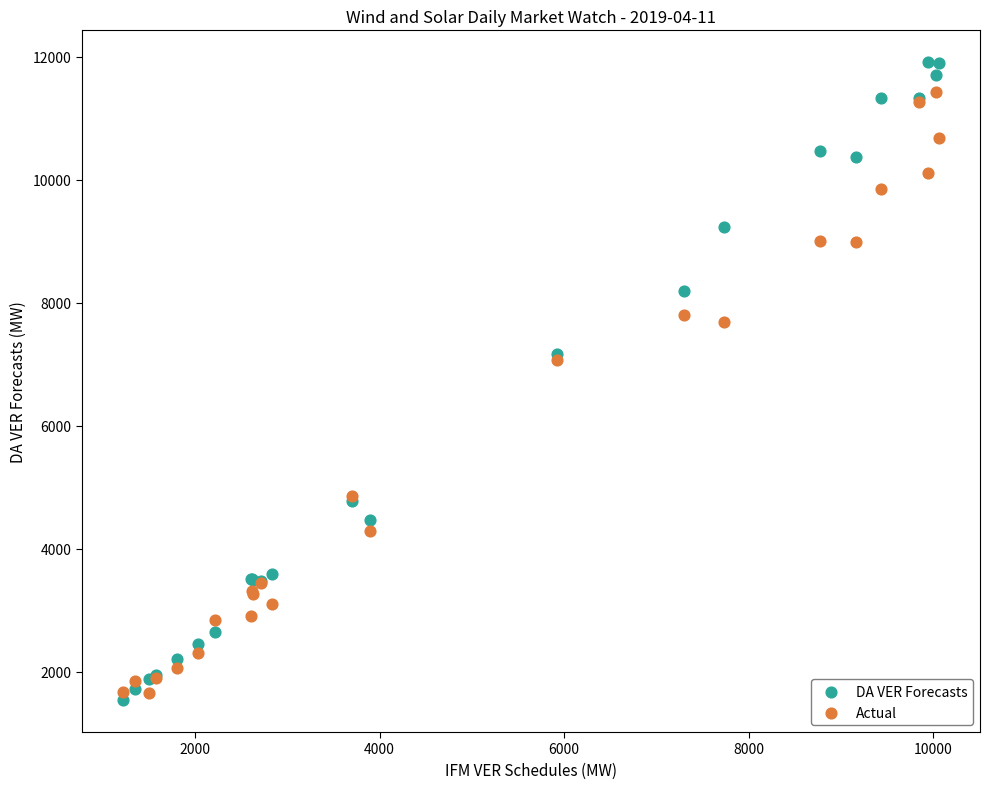

Which series has the widest spread of Y values?

DA VER Forecasts